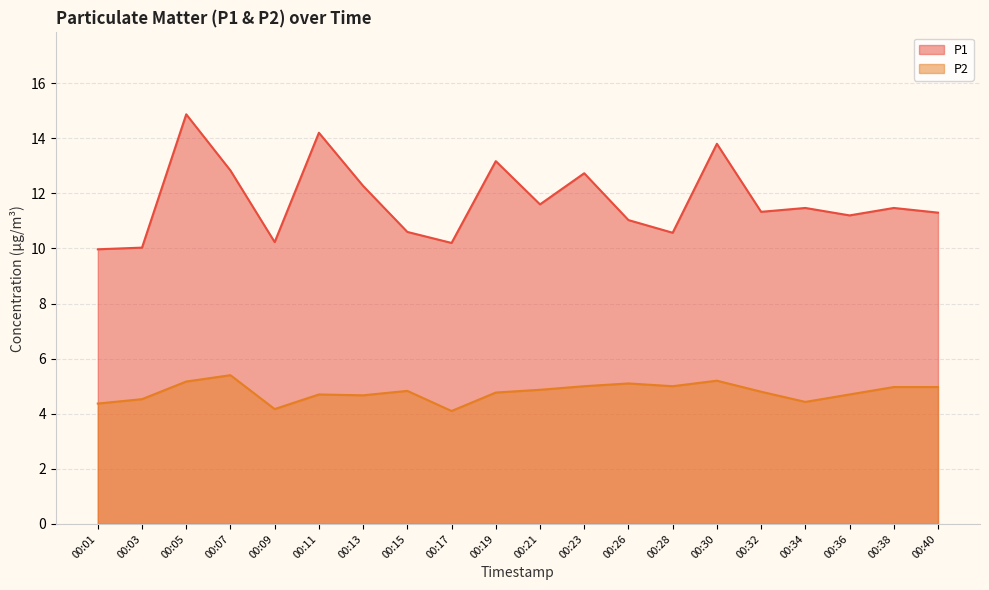

What is the maximum value for P2?

5.4